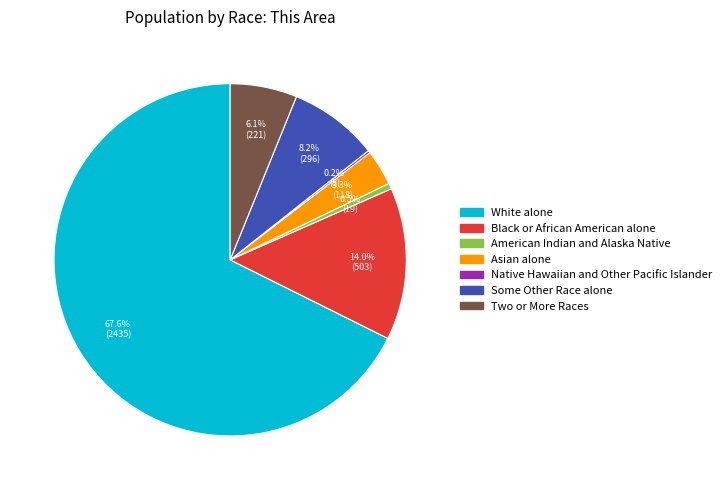

What percentage is the Black or African American alone slice, to the nearest percent?

14%